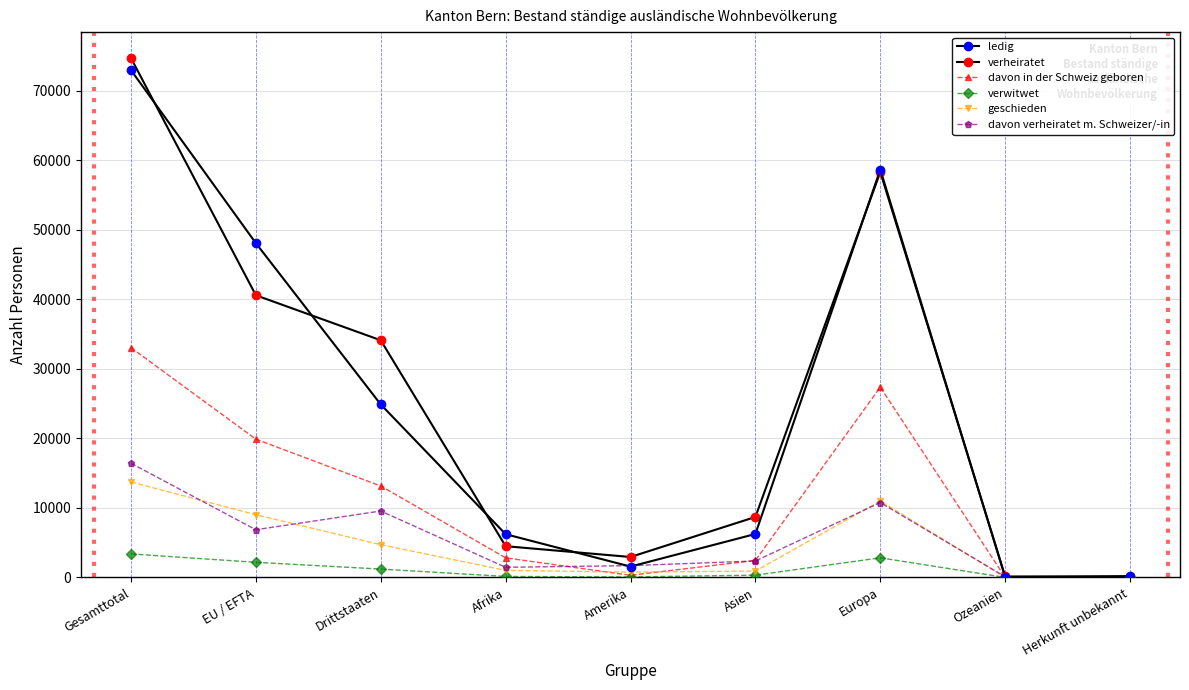

How many lines are shown in the chart?

6